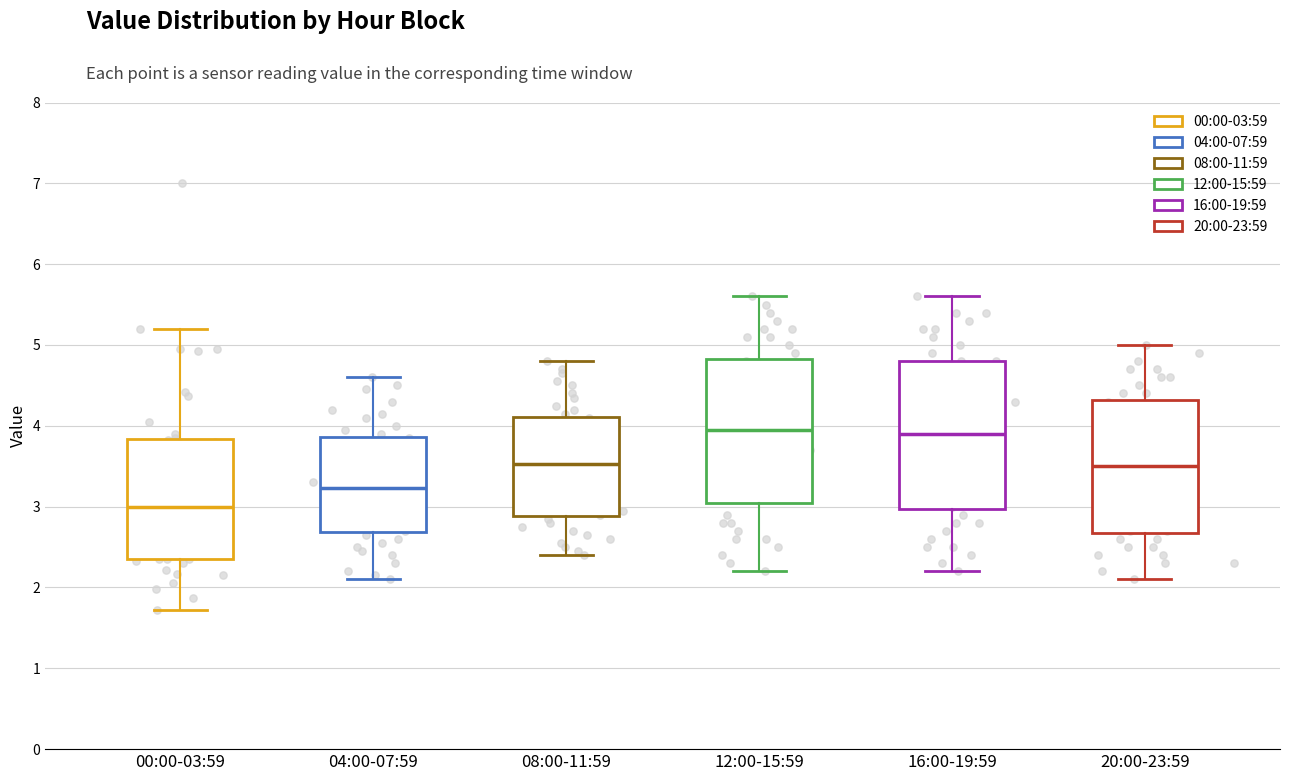

Where does the median line of the box for 00:00-03:59 sit on the y-axis? The values are not printed on the chart, so give them approximately, as read against the axis.

3.0